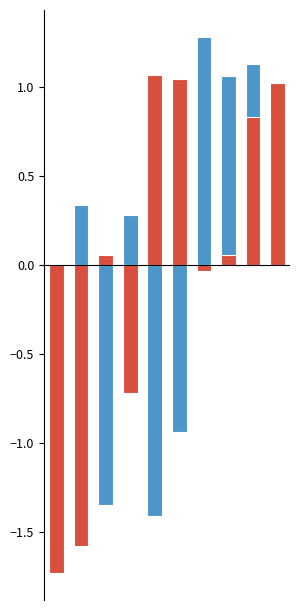

Between 5 and 1, which is larger?

1